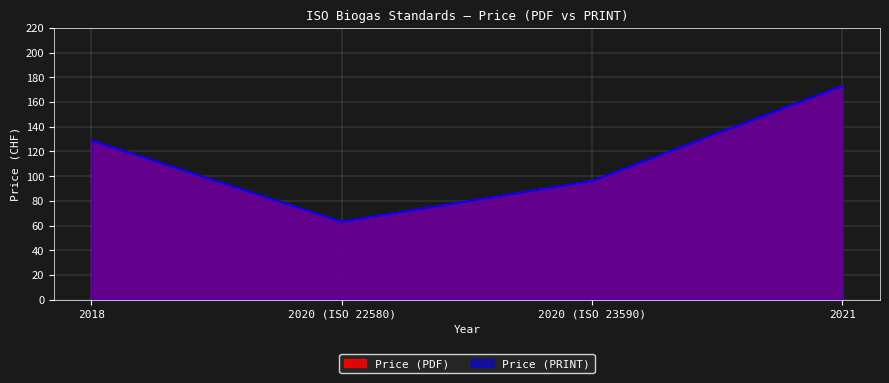

How many lines are shown in the chart?

2